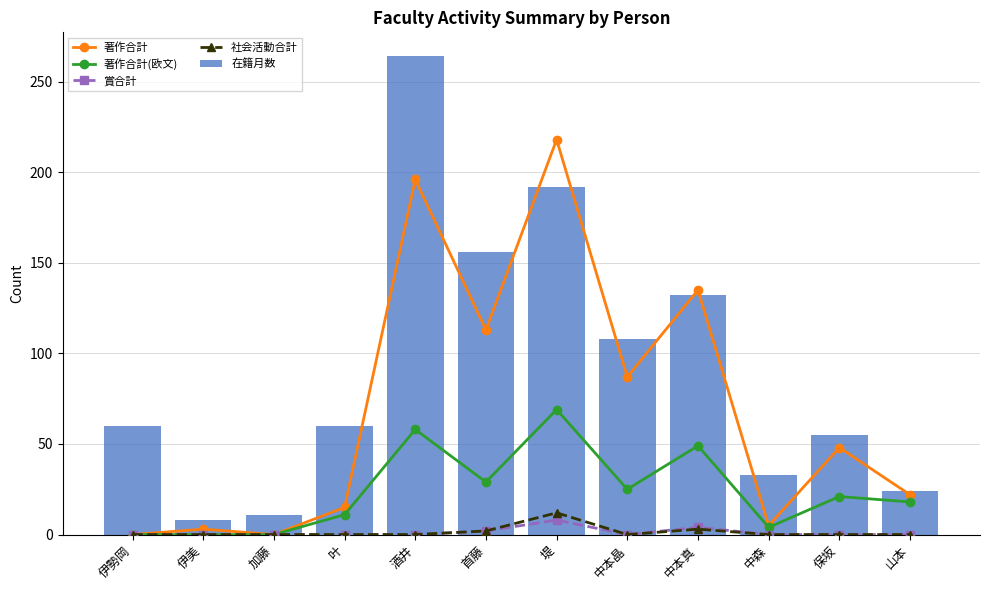

Reading right to left, what are all the values shown in this chart?

著作合計: 22	48	5	135	87	218	113	196	15	0	3	0
著作合計(欧文): 18	21	4	49	25	69	29	58	11	0	0	0
賞合計: 0	0	0	4	0	8	2	0	0	0	0	0
社会活動合計: 0	0	0	3	0	12	2	0	0	0	0	0
在籍月数: 24	55	33	132	108	192	156	264	60	11	8	60